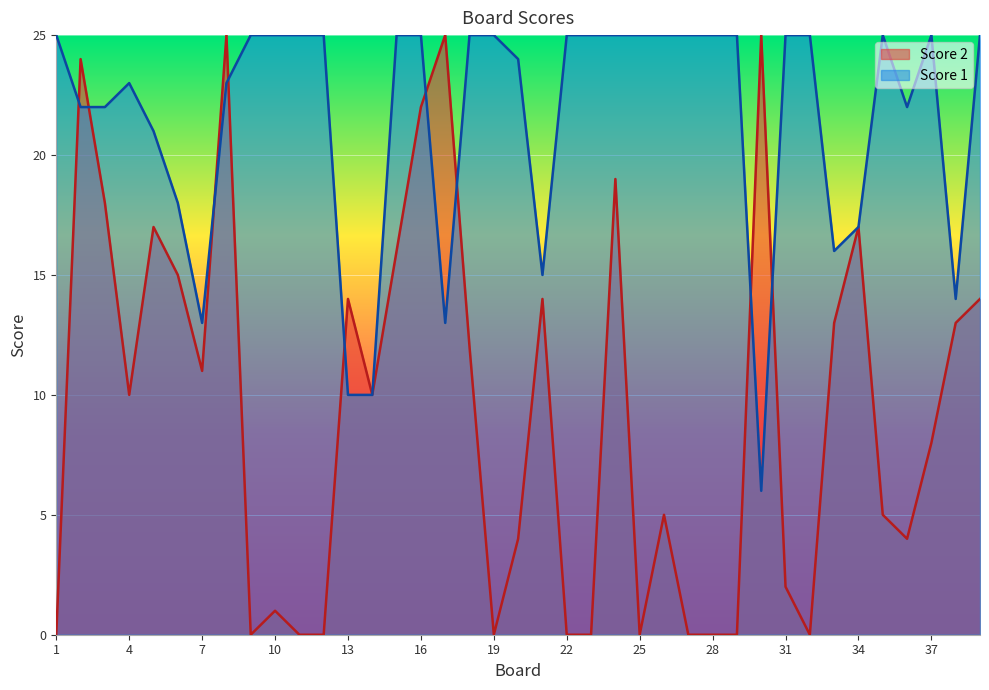

The value of Score 2 at 29 is 0. True or false?

True